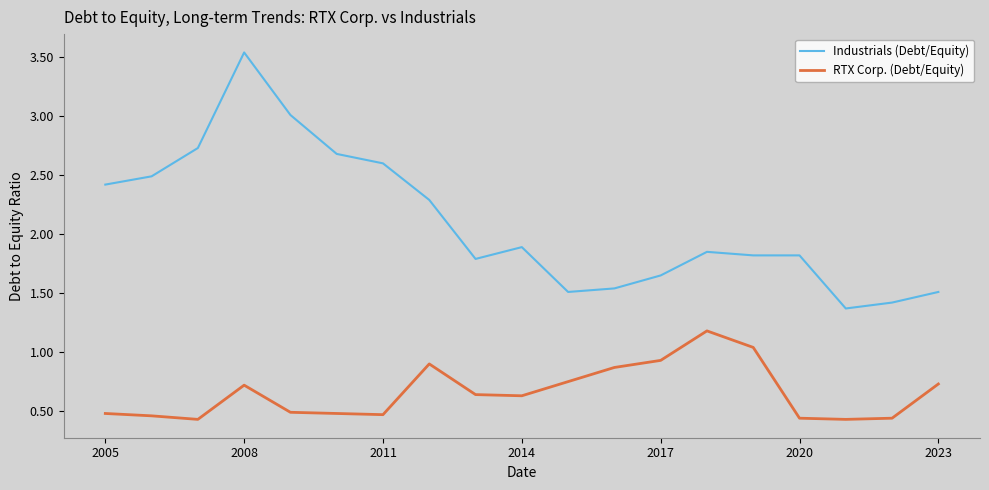

True or false: Industrials (Debt/Equity) and RTX Corp. (Debt/Equity) cross at least once.

False